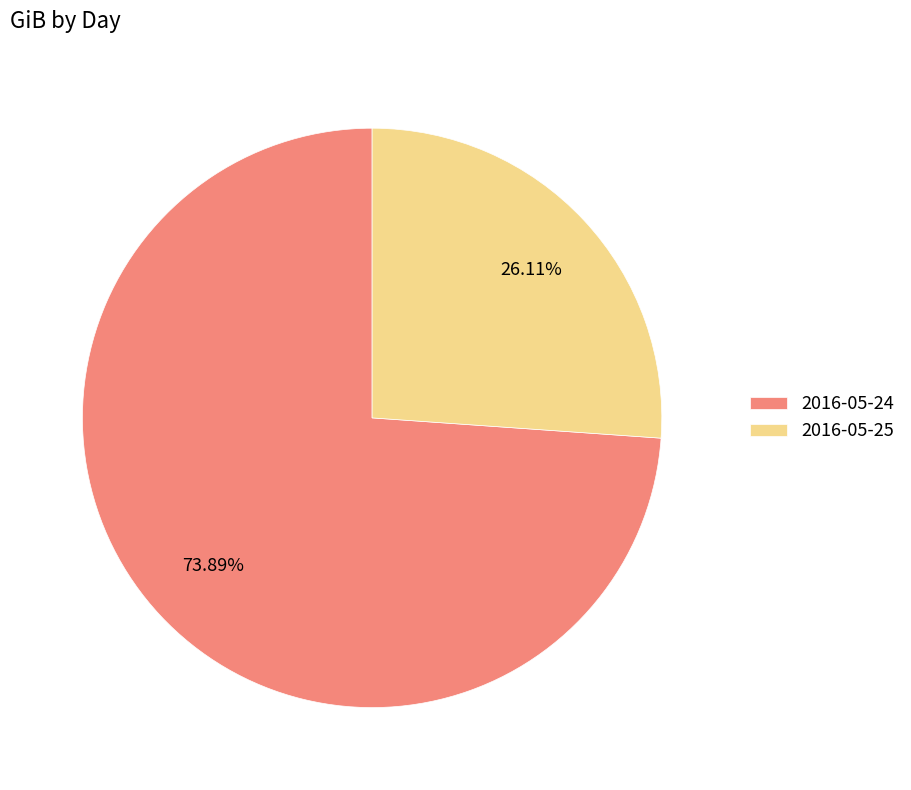

To the nearest percent, what is the average slice percentage?

50%